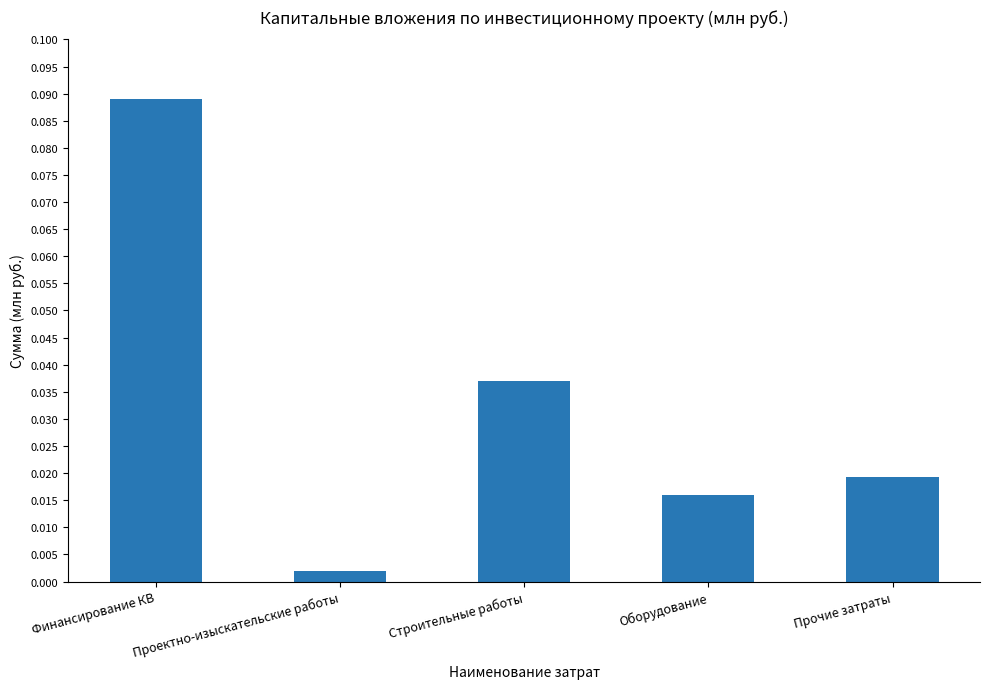

List the labels in order of value, smallest first.

Проектно-изыскательские работы, Оборудование, Прочие затраты, Строительные работы, Финансирование КВ